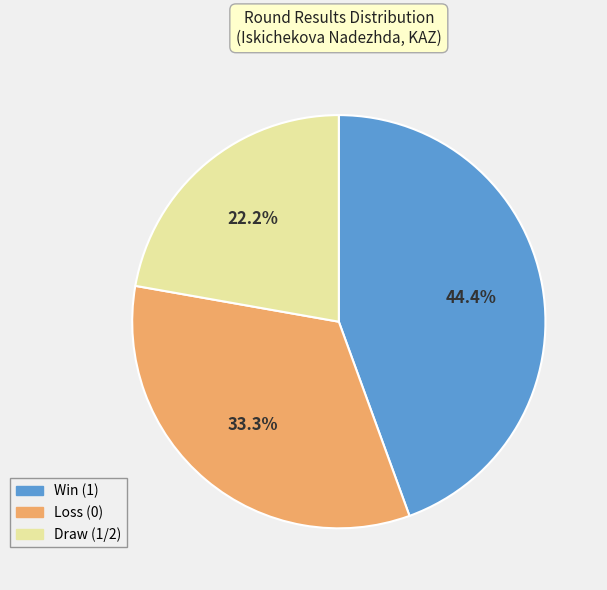

Which has a higher value, Loss (0) or Draw (1/2)?

Loss (0)